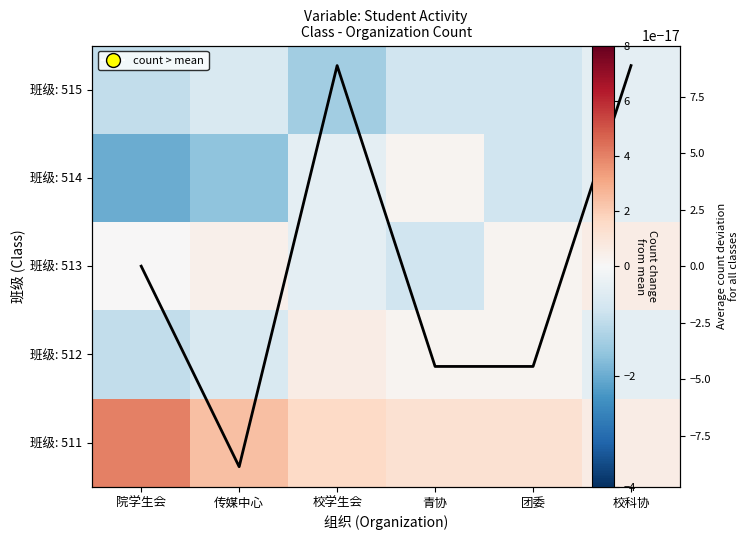

List the series in order of their peak value, highest first.

班级: 511, 班级: 512, 班级: 513, 班级: 514, Average deviation, 班级: 515